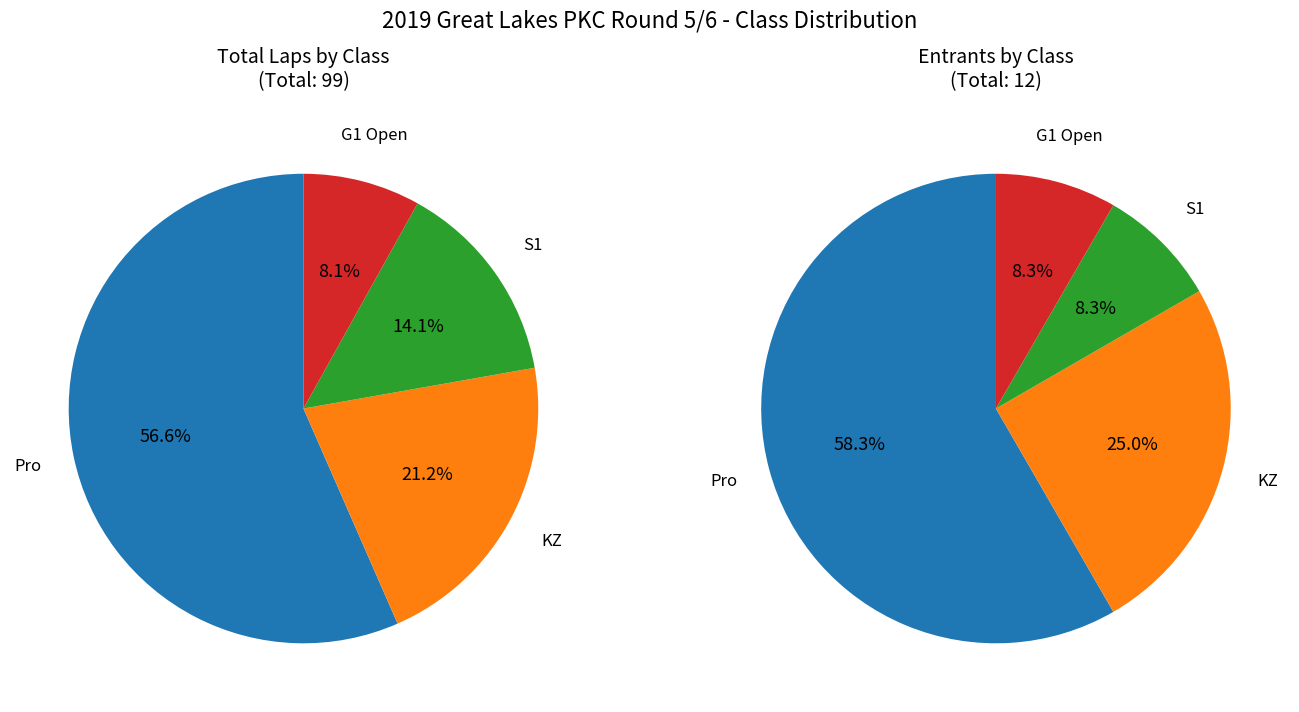

Count the number of slices in the pie.

4